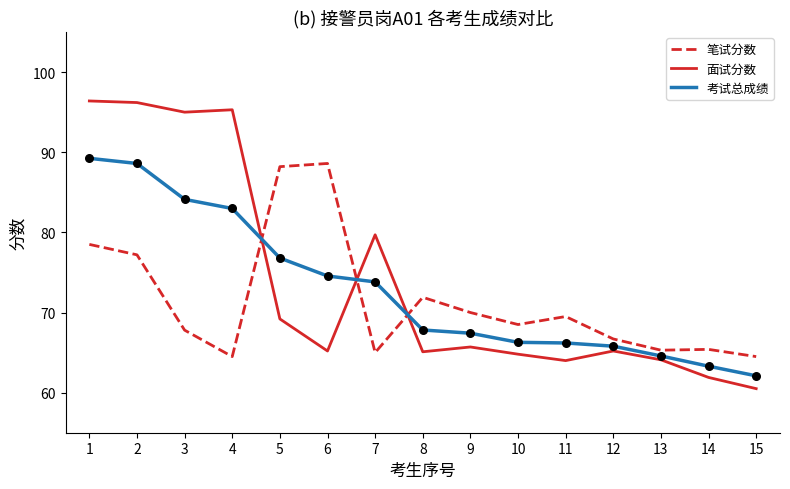

What is the total value across all series at 1?

264.1